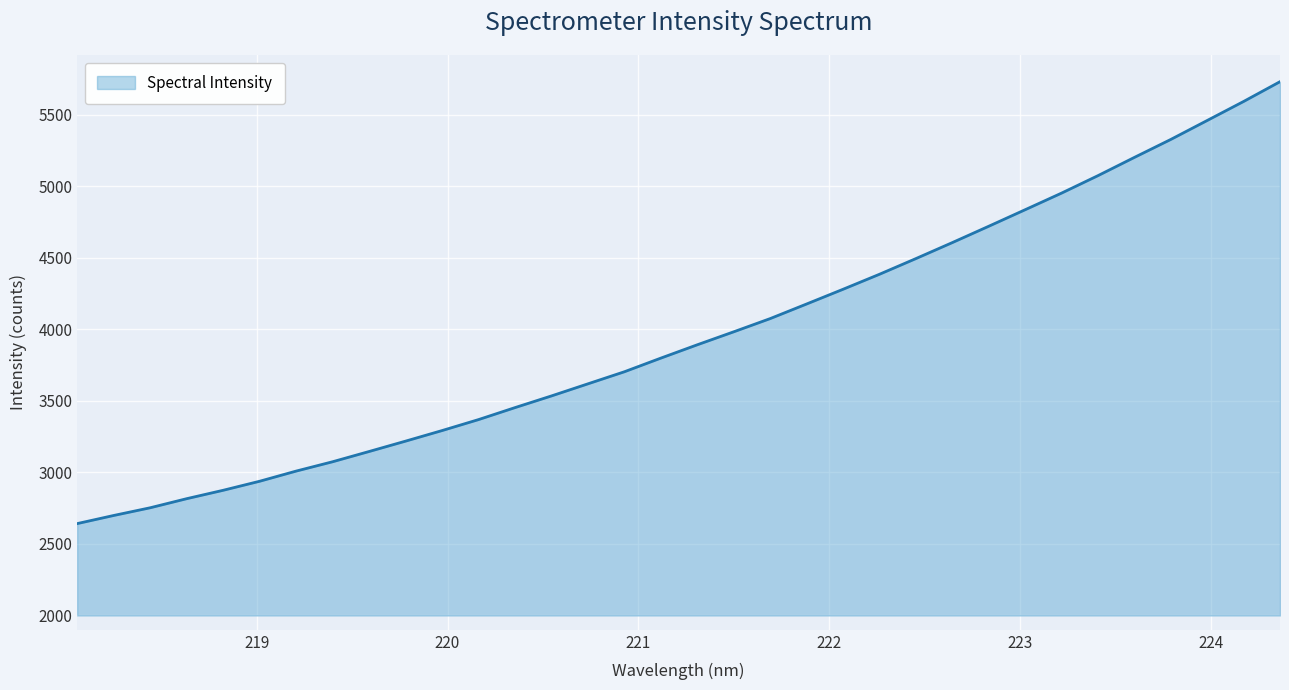

What is the smallest value displayed?

2642.1